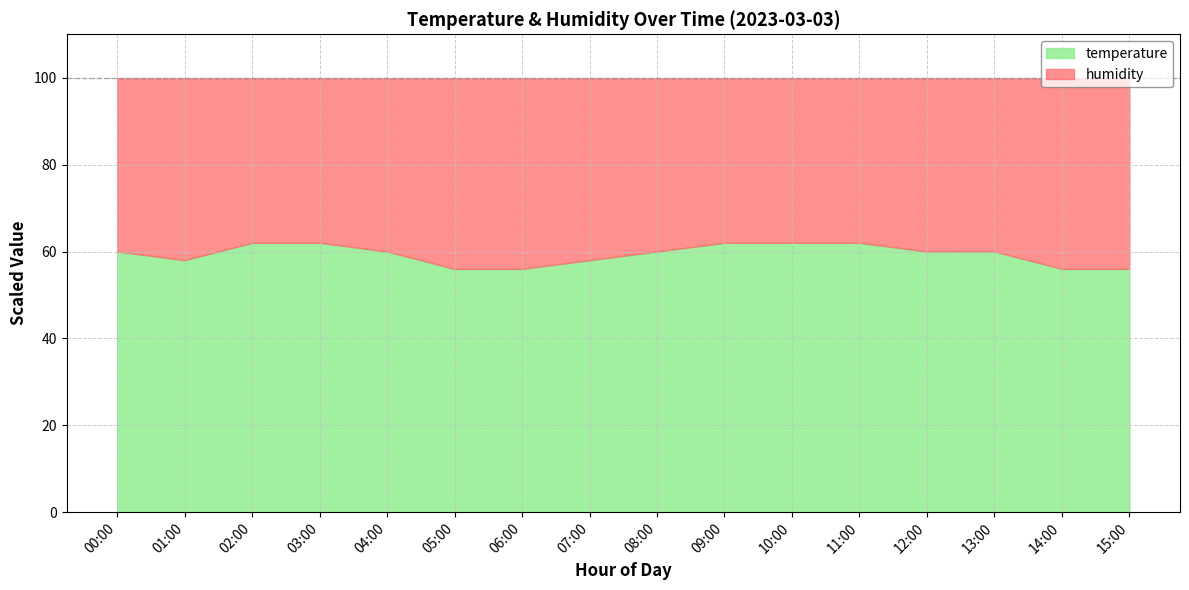

True or false: temperature and humidity cross at least once.

False